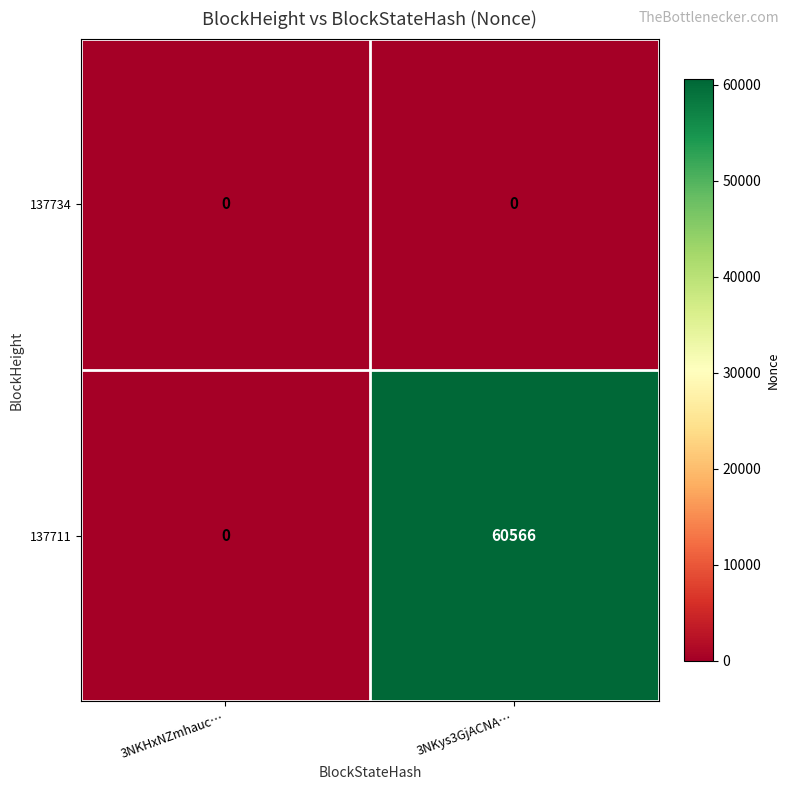

What is the difference between the highest and lowest values at 3NKys3GjACNA…?

60566